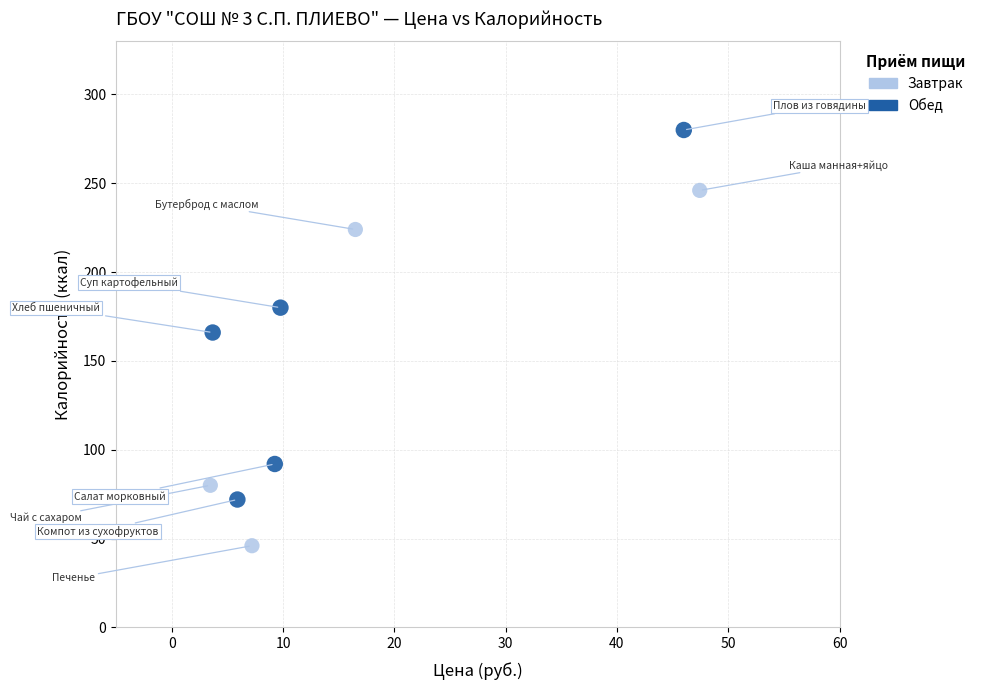

Which series contains the highest Y value?

Обед